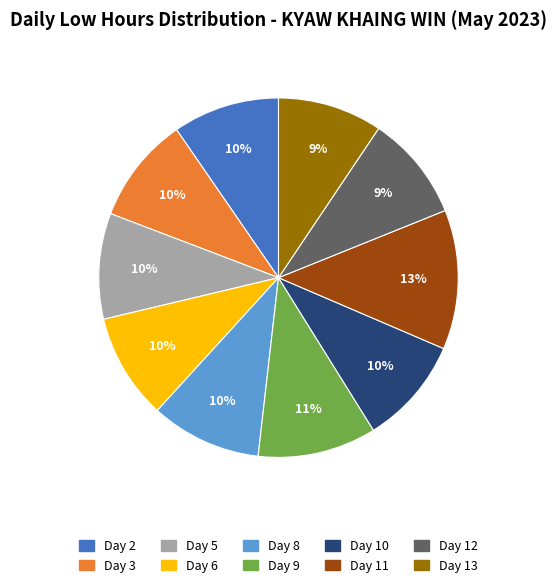

What is the ratio of the value at Day 5 to the value at Day 6?

1.0